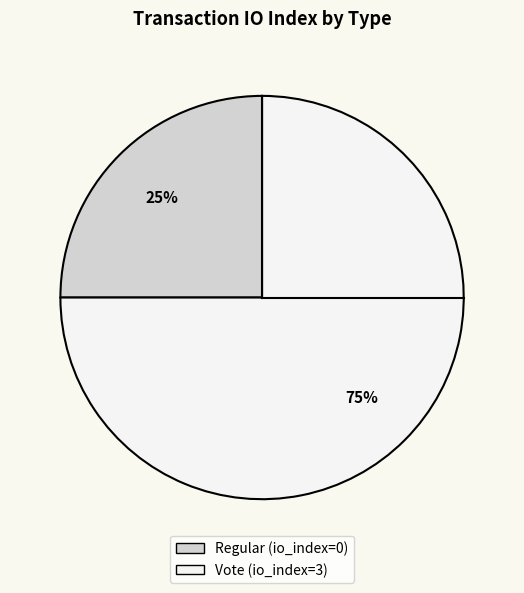

To the nearest percent, what is the combined percentage of Vote and Regular?

100%